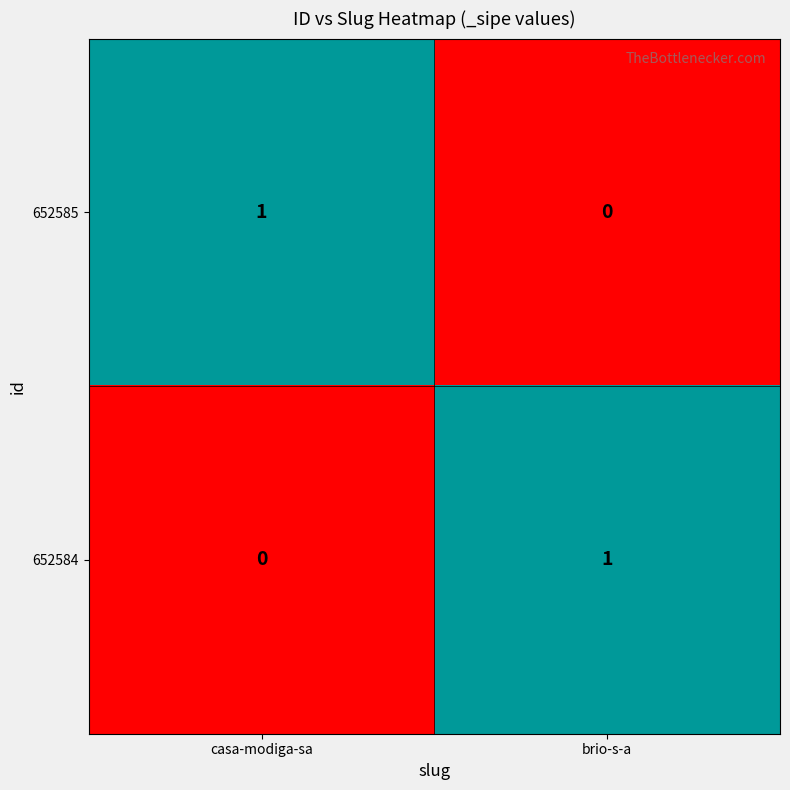

Reading right to left, list all the values displayed in this chart.

652585: brio-s-a=0	casa-modiga-sa=1
652584: brio-s-a=1	casa-modiga-sa=0